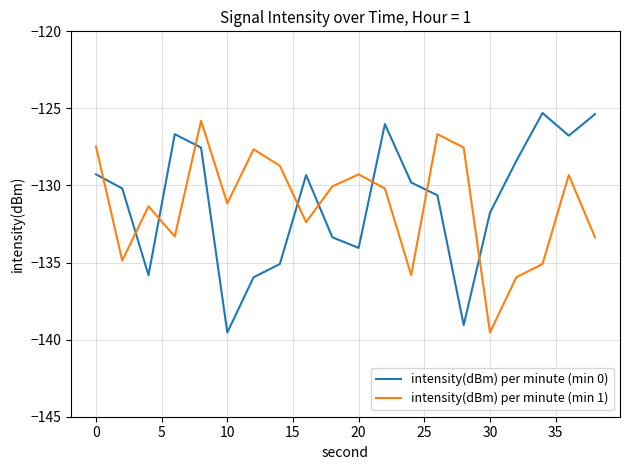

What is the highest value of the intensity(dBm) per minute (min 0) series?

-125.3